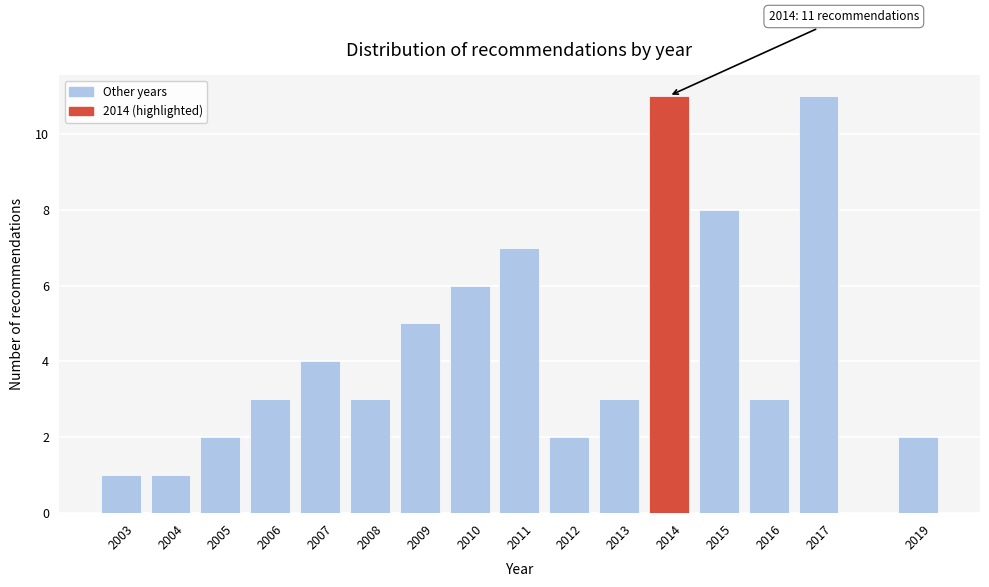

Reading right to left, what are all the values shown in this chart?

2019=2	2017=11	2016=3	2015=8	2014=11	2013=3	2012=2	2011=7	2010=6	2009=5	2008=3	2007=4	2006=3	2005=2	2004=1	2003=1